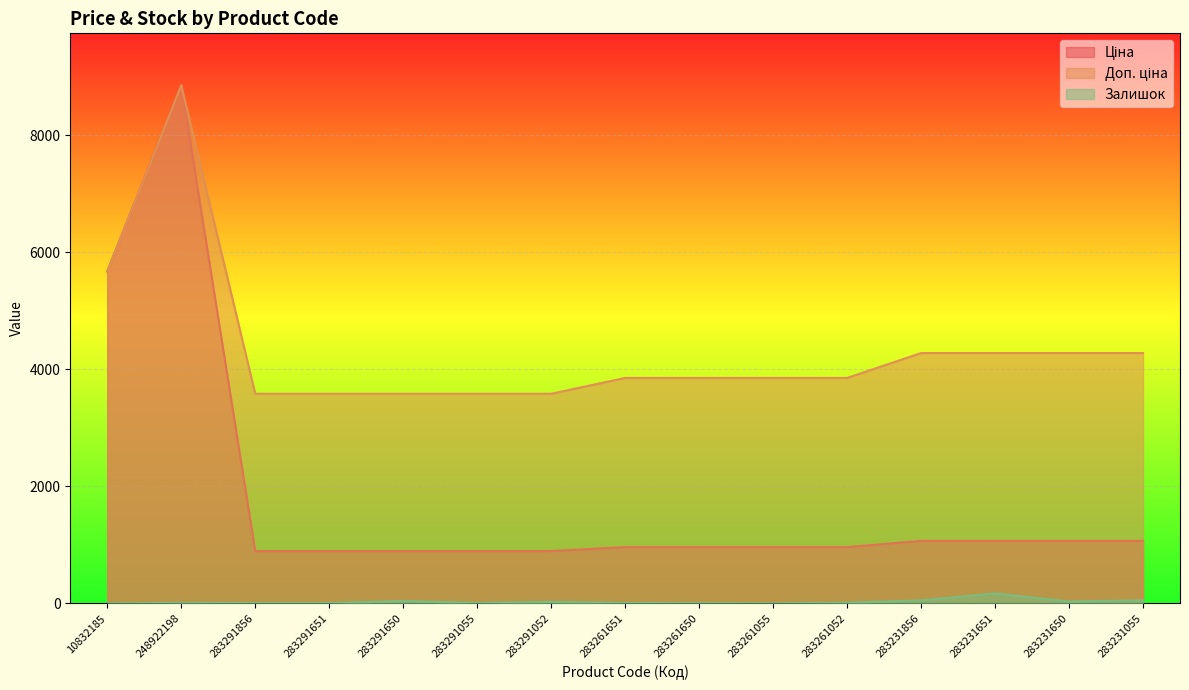

How many values in the Ціна series are below 963?

5